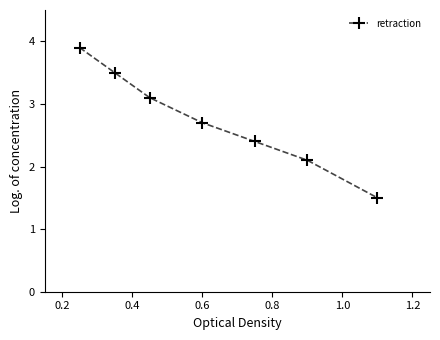

What is the difference between the maximum and minimum values?

2.4